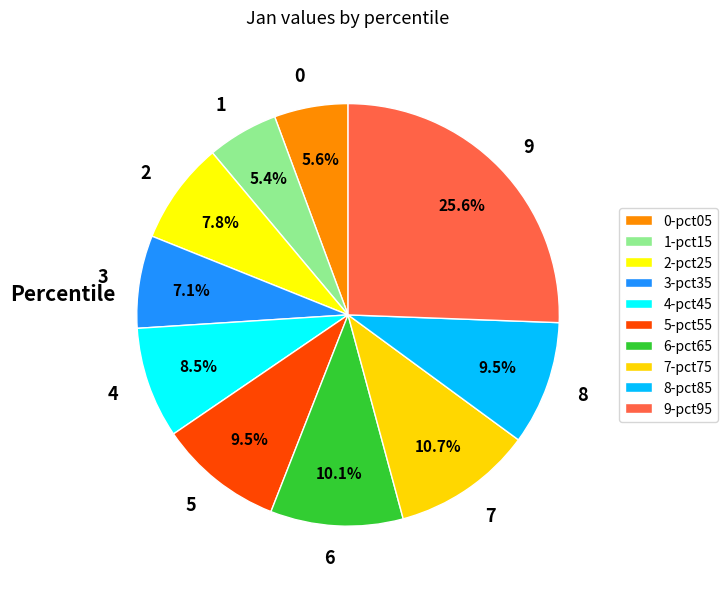

Does any single category account for the majority?

No